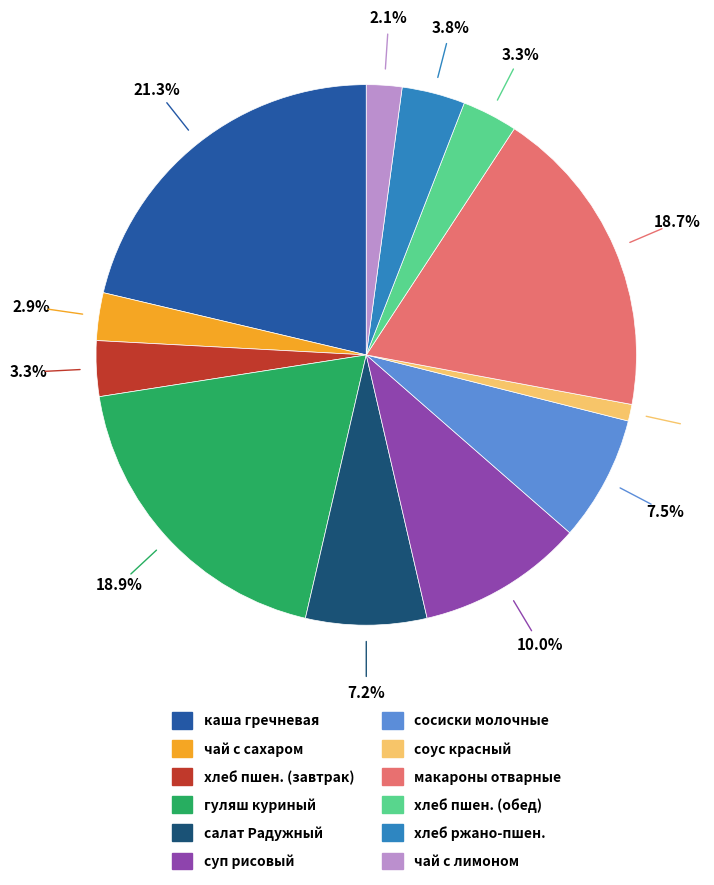

How much of the chart is everything except макароны отварные?

81.3%